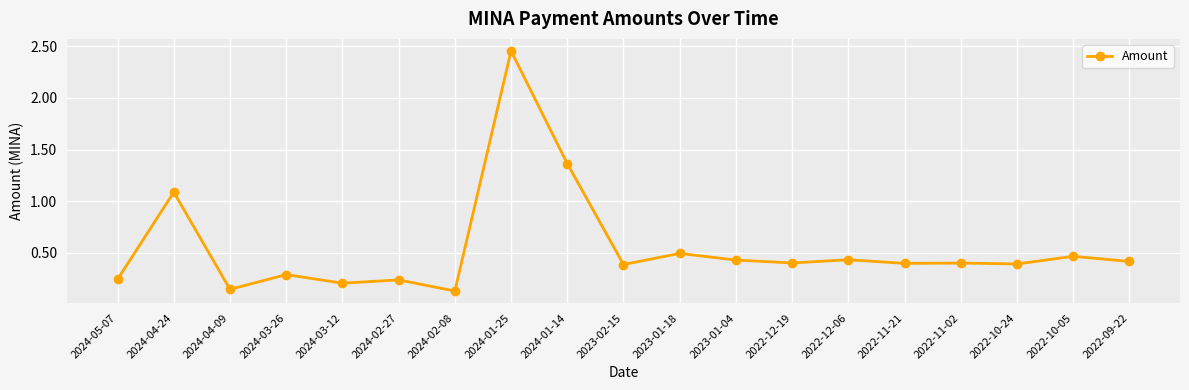

Which label corresponds to the largest value in the chart?

2024-01-25